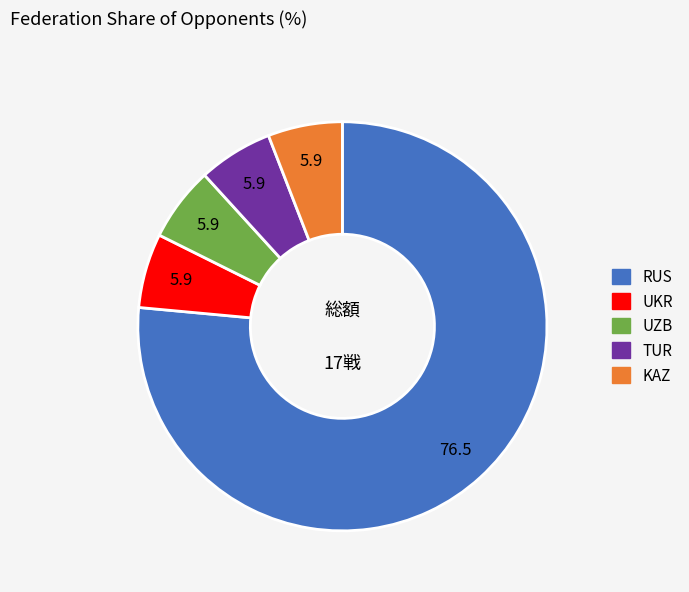

Is the sum of TUR and RUS greater than half?

Yes